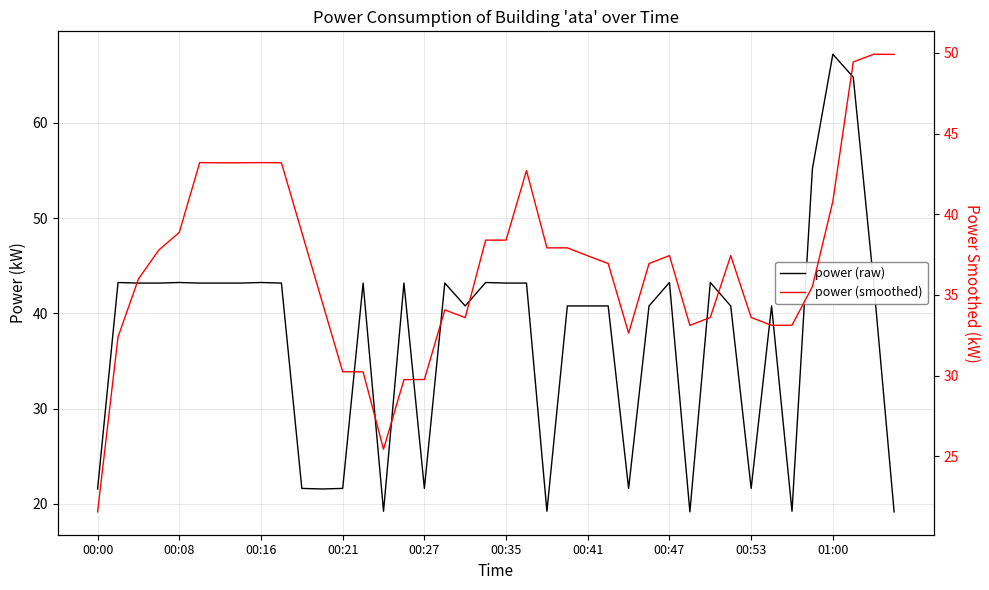

Is it true that power (smoothed) equals 28.8 at 00:00?

False